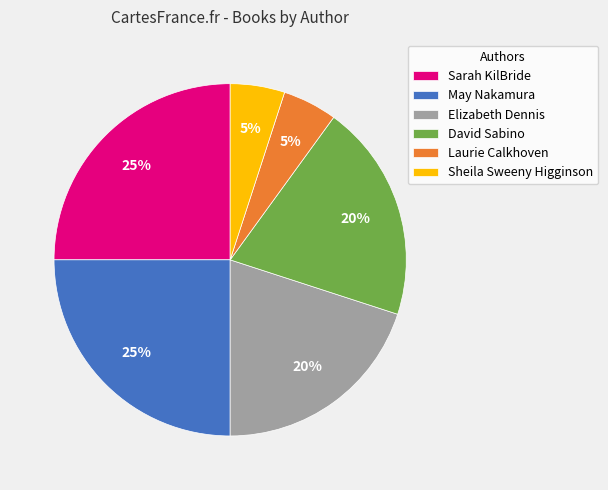

What percentage is the May Nakamura slice, to the nearest percent?

25%